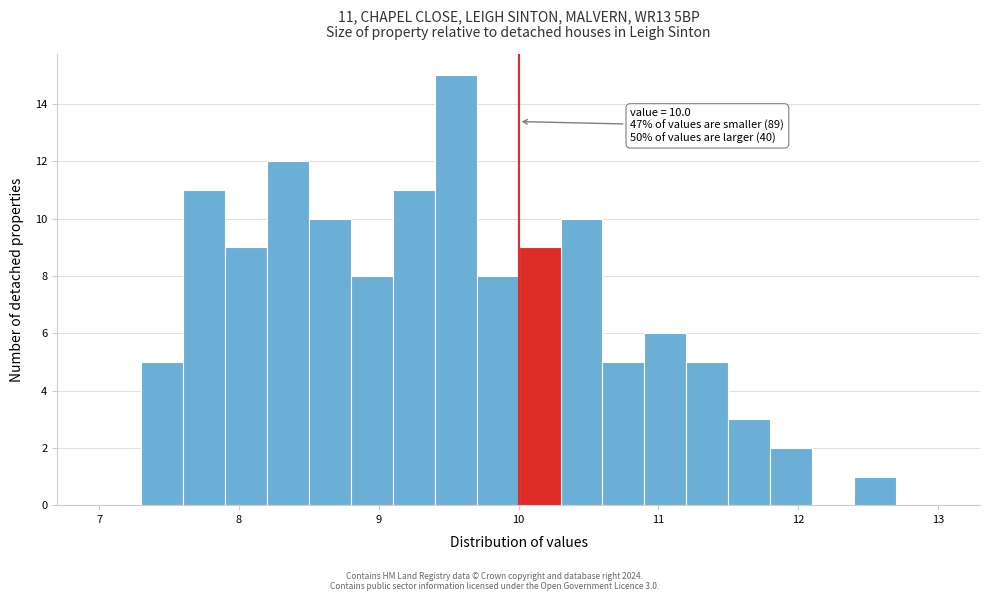

Read against the x-axis, roughly where is the centre of the tallest bar?

9.6